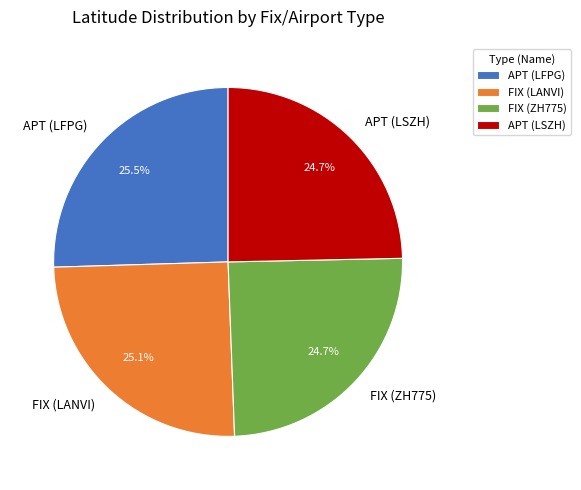

How many slices are in this pie chart?

4